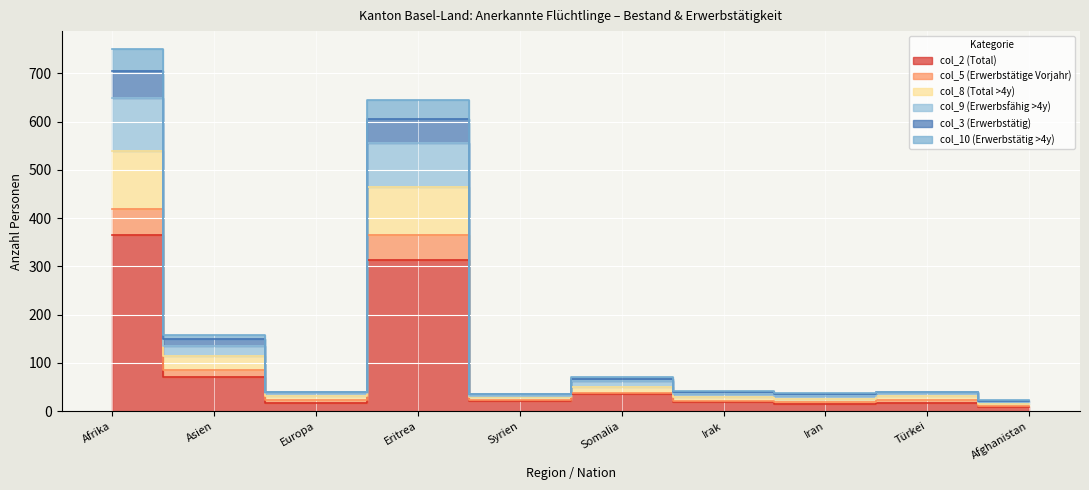

Does the chart display data point markers on the line(s)?

No